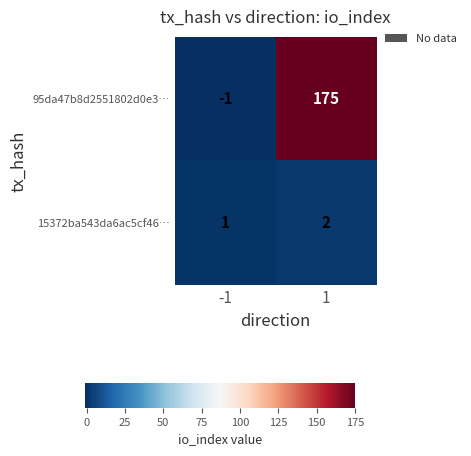

What is the average value of the 95da47b8d2551802d0e3… series?

87